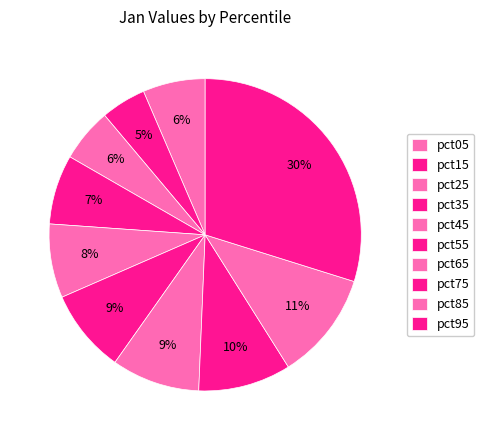

The pct85 slice represents 6% of the pie. True or false?

False